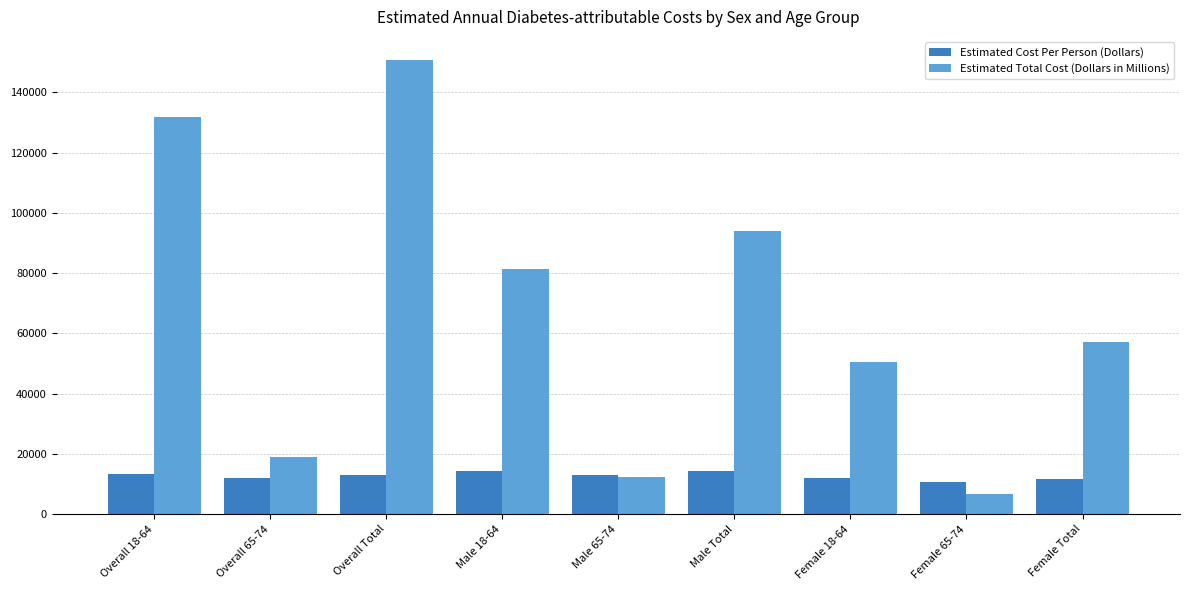

What is the minimum value for Estimated Total Cost (Dollars in Millions)?

6666.2